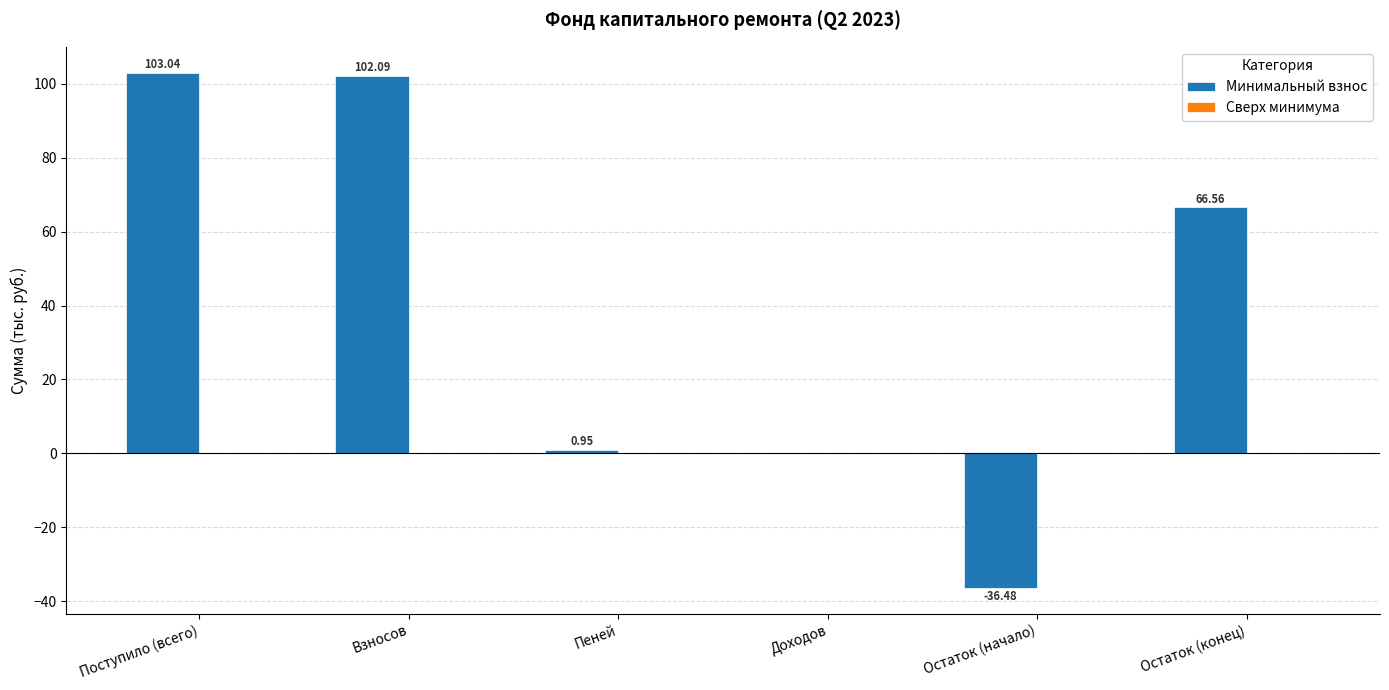

Which series has the widest spread of values?

Минимальный взнос